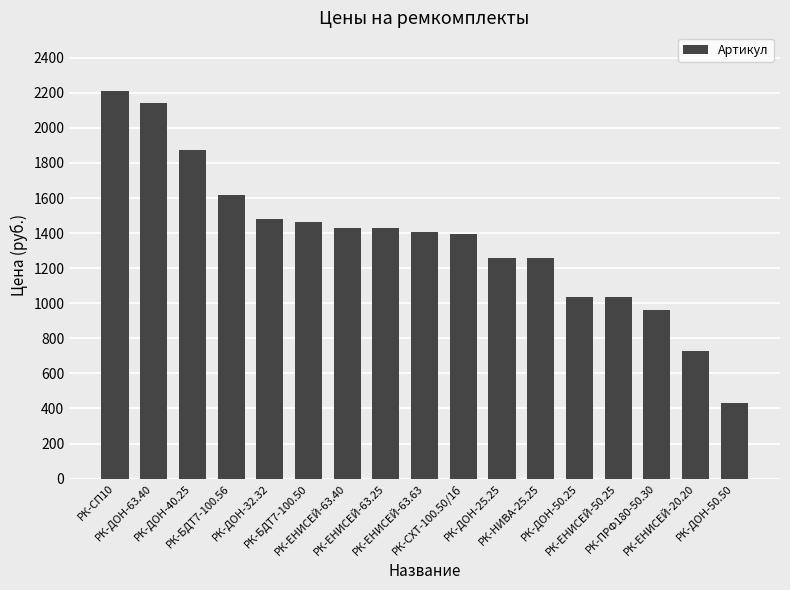

What is the average value?

1362.1